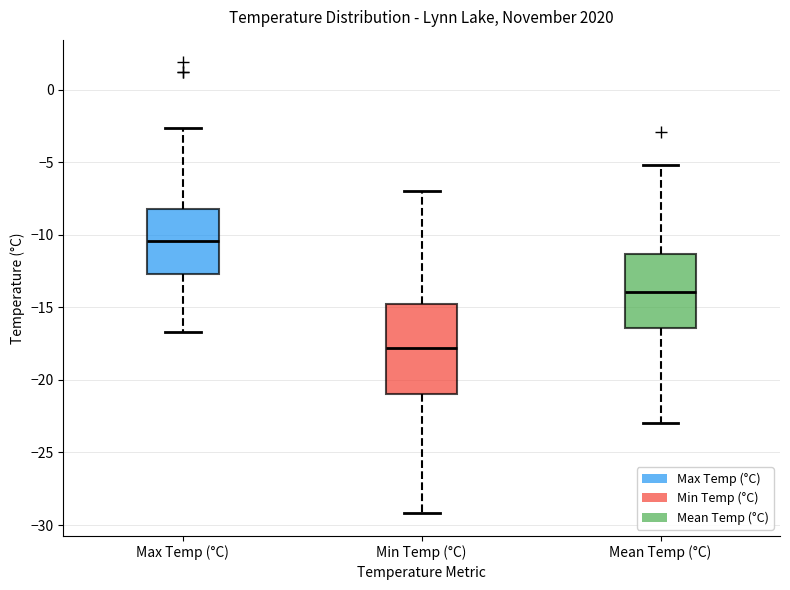

Where does the lower whisker of the box for Max Temp (°C) end on the y-axis? The values are not printed on the chart, so give them approximately, as read against the axis.

-16.5